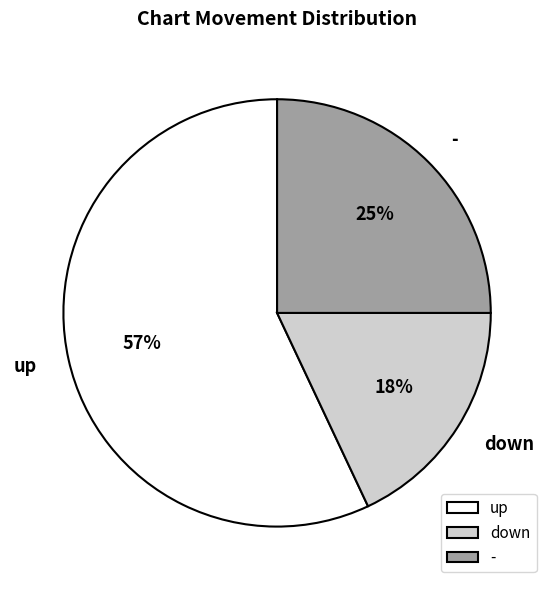

What is the majority slice?

up